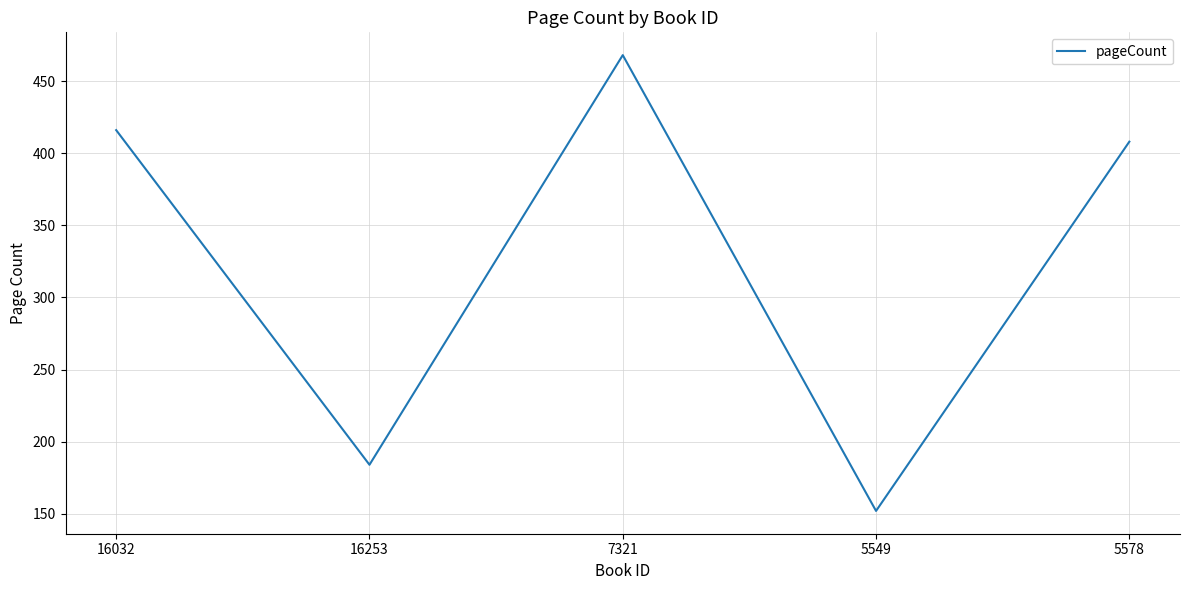

What is the smallest value displayed?

152